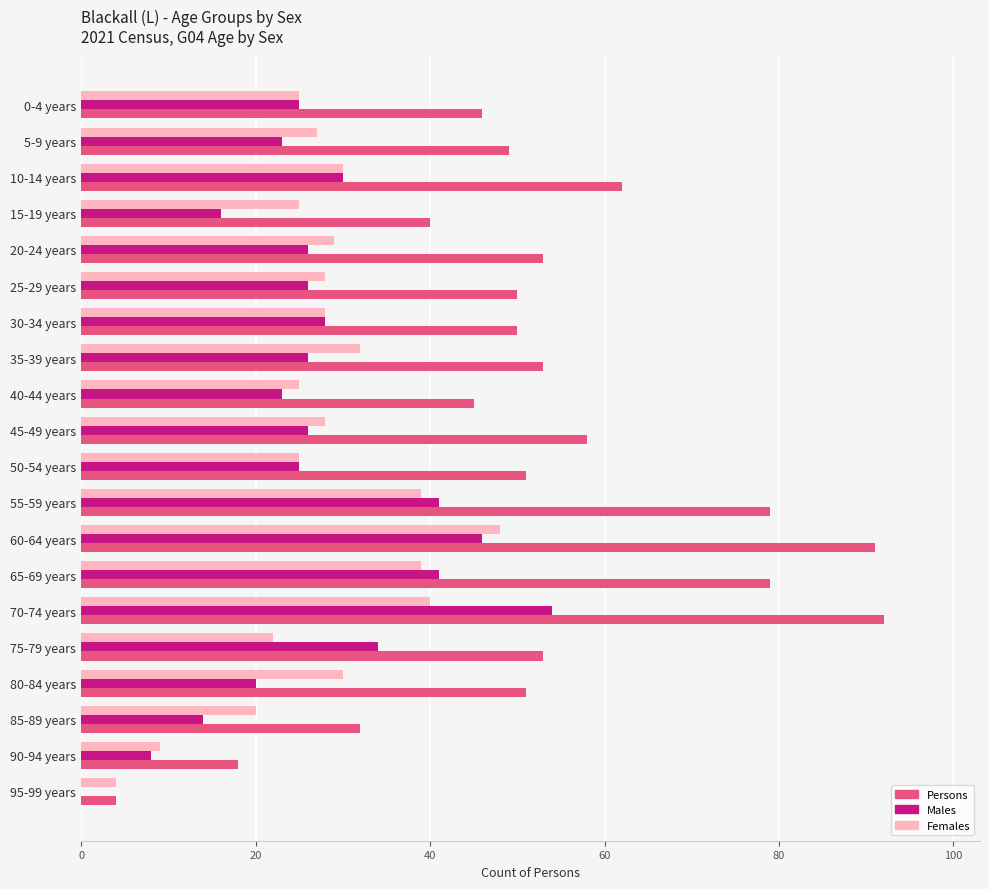

What is the sum of all Females values?

553